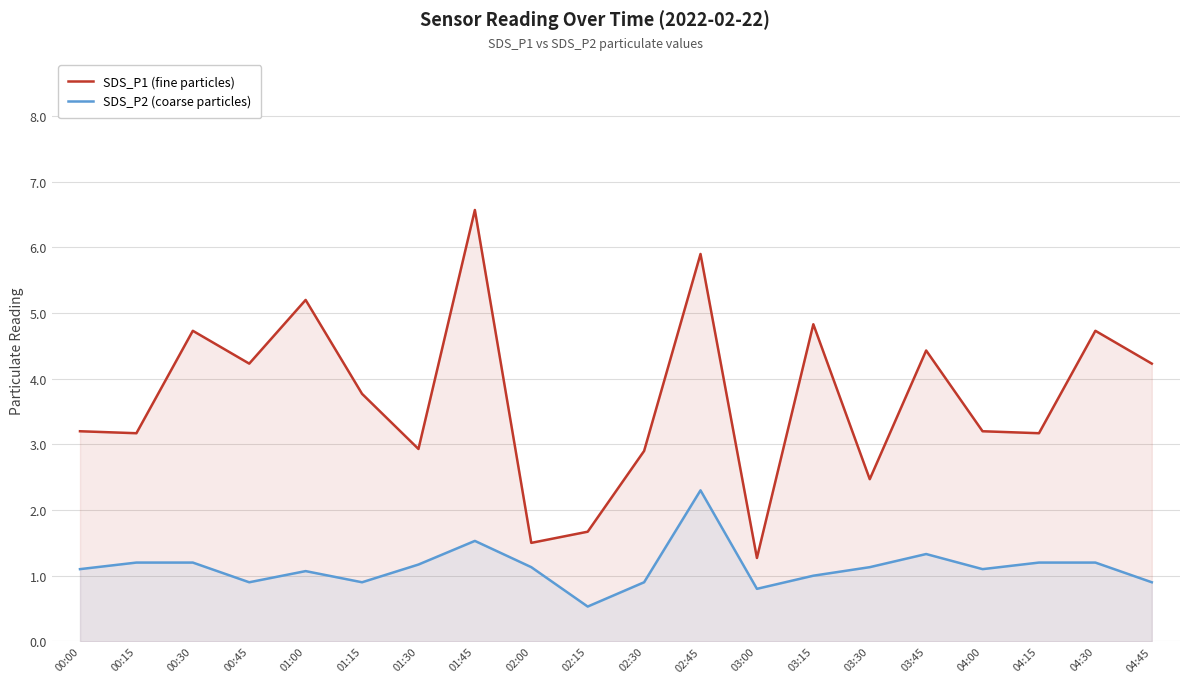

Reading right to left, list all the values displayed in this chart.

SDS_P1 (fine particles): 4.2	4.7	3.2	3.2	4.4	2.5	4.8	1.3	5.9	2.9	1.7	1.5	6.6	2.9	3.8	5.2	4.2	4.7	3.2	3.2
SDS_P2 (coarse particles): 0.9	1.2	1.2	1.1	1.3	1.1	1.0	0.8	2.3	0.9	0.5	1.1	1.5	1.2	0.9	1.1	0.9	1.2	1.2	1.1